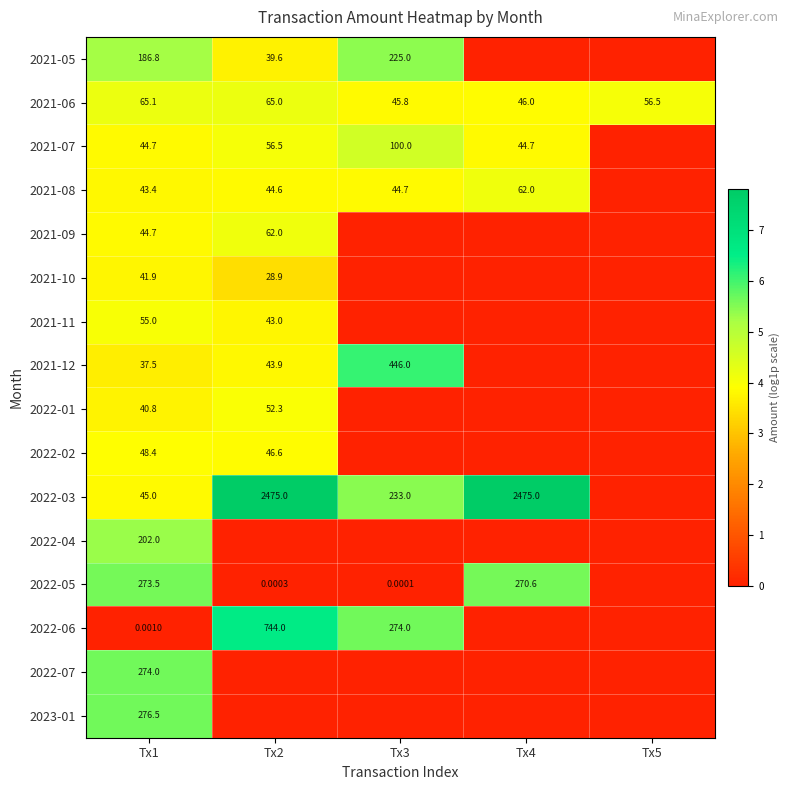

How many categories are shown in the chart?

5